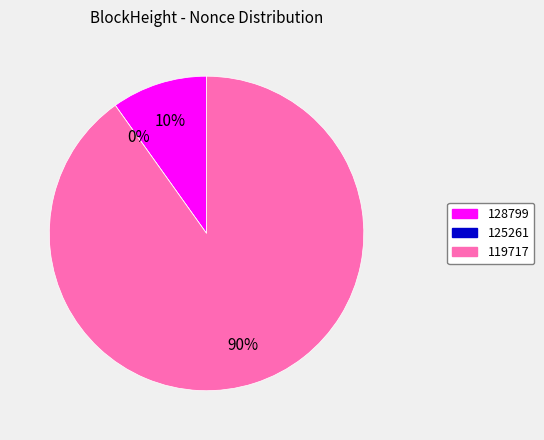

To the nearest percent, what is the average slice percentage?

33%